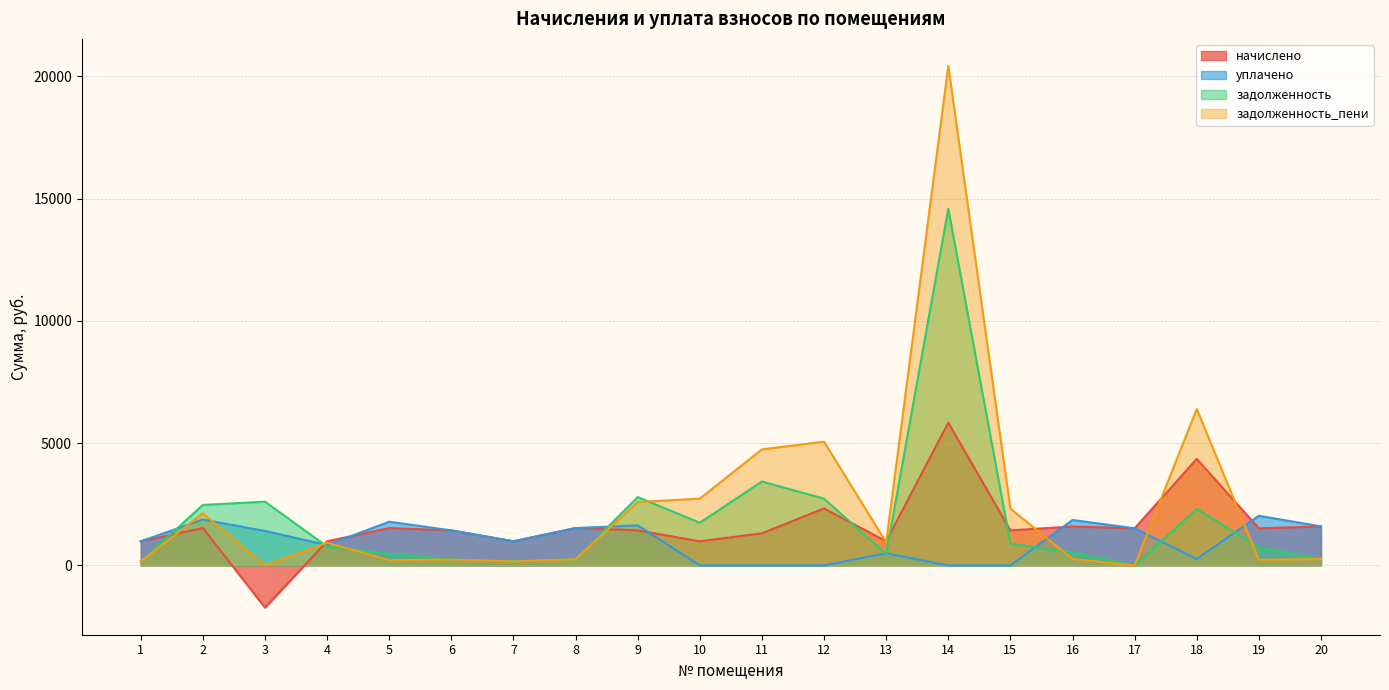

At which category is the sum across all series the highest?

14